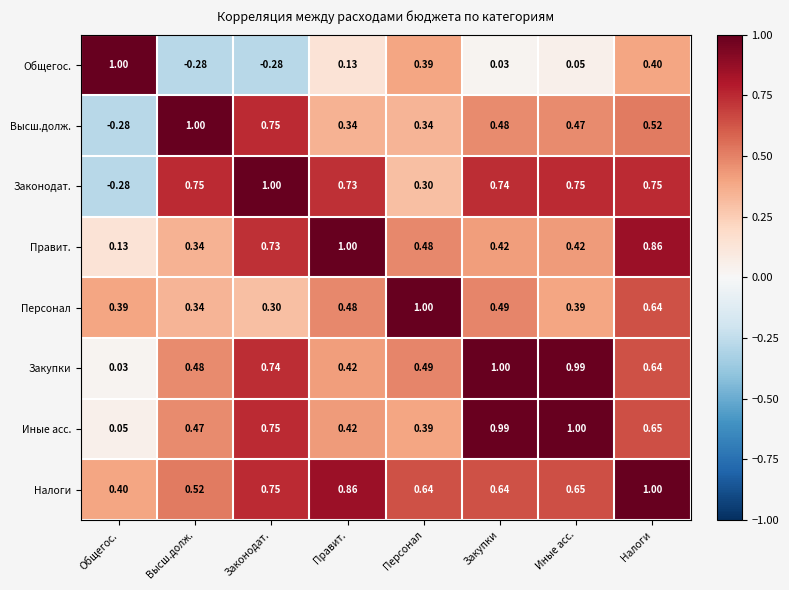

Which series changed the most between Персонал and Закупки?

Иные асс.